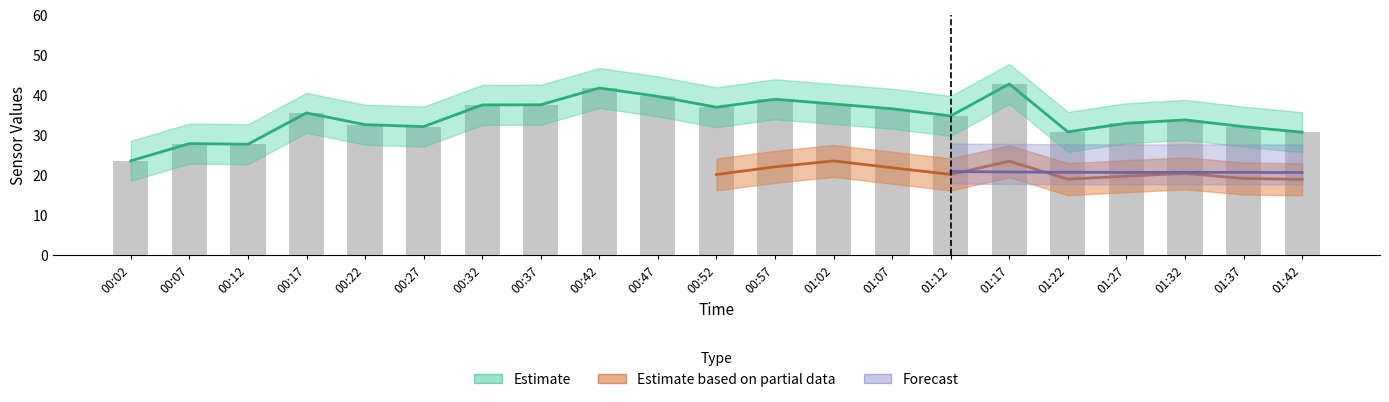

Rank the categories by SDS_P1 value from highest to lowest.

01:17, 00:42, 00:47, 00:57, 01:02, 00:37, 00:32, 00:52, 01:07, 00:17, 01:12, 01:32, 01:27, 00:22, 00:27, 01:37, 01:22, 01:42, 00:07, 00:12, 00:02